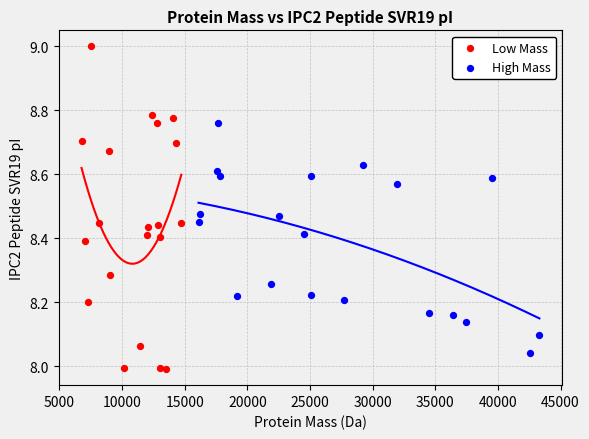

Which series has the widest spread of Y values?

Low Mass